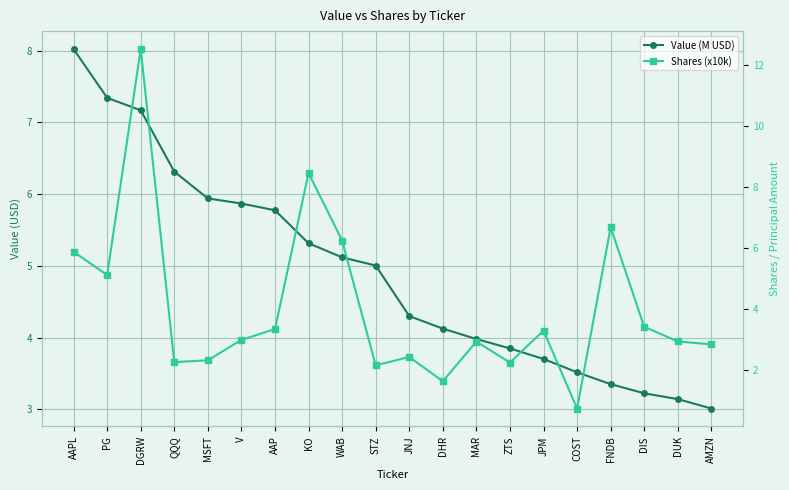

What is the label of the 14th point from the right?

AAP